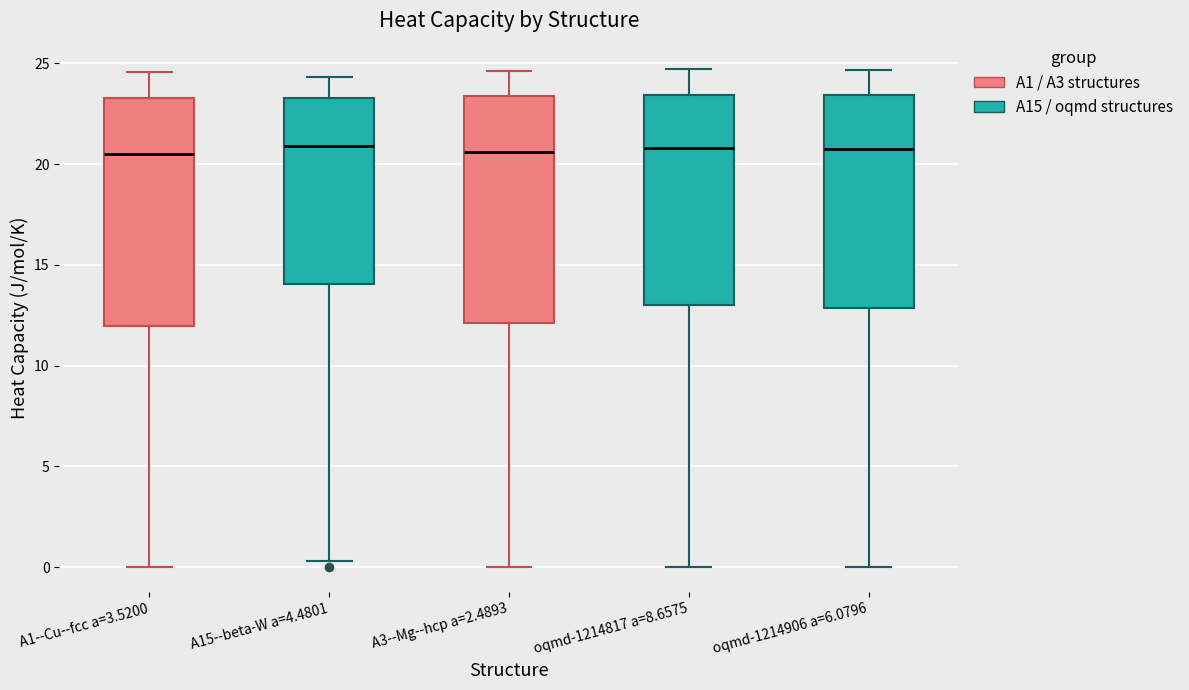

Where is the lower edge of the box for A3--Mg--hcp a=2.4893 on the y-axis? The values are not printed on the chart, so give them approximately, as read against the axis.

12.0